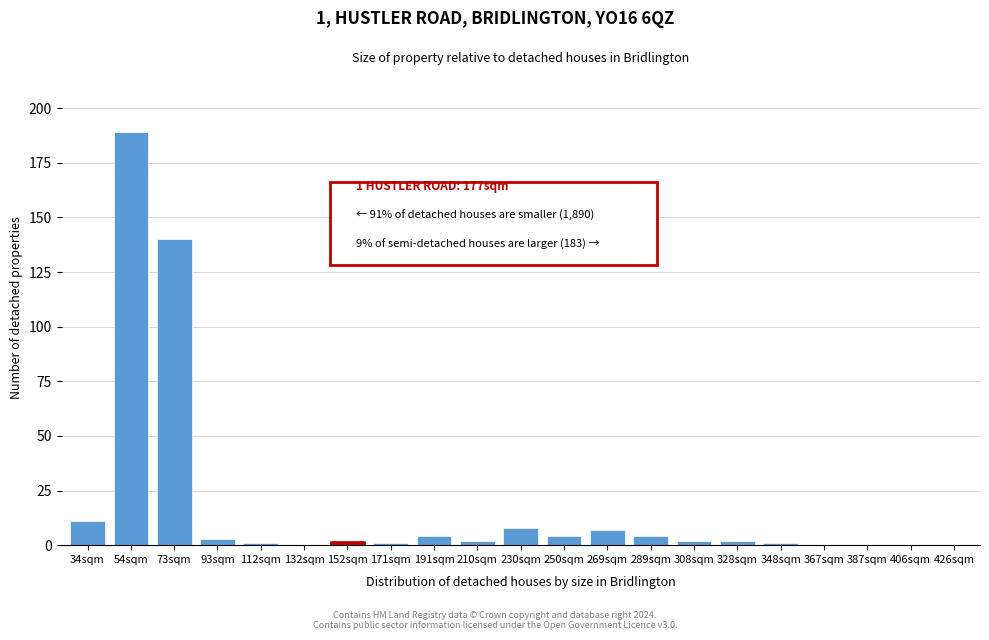

Reading right to left, list all the values displayed in this chart.

426sqm=0	406sqm=0	387sqm=0	367sqm=0	348sqm=1	328sqm=2	308sqm=2	289sqm=4	269sqm=7	250sqm=4	230sqm=8	210sqm=2	191sqm=4	171sqm=1	152sqm=2	132sqm=0	112sqm=1	93sqm=3	73sqm=140	54sqm=189	34sqm=11